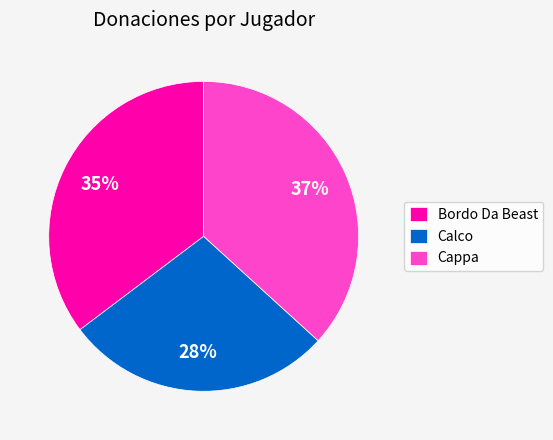

Which slice is the smallest?

Calco